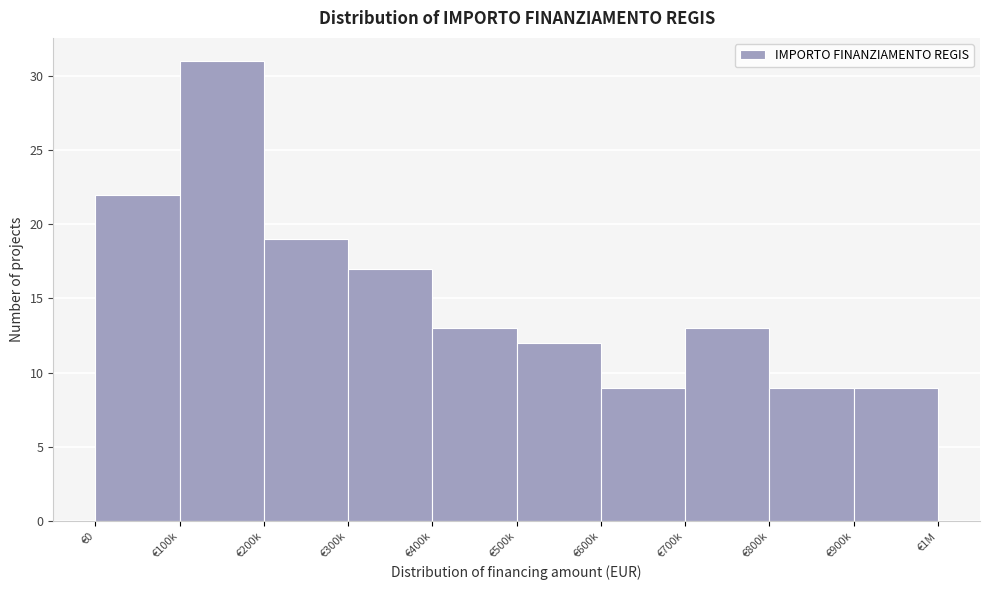

Reading left to right, extract all data points from this chart.

€0=22	€100k=31	€200k=19	€300k=17	€400k=13	€500k=12	€600k=9	€700k=13	€800k=9	€900k=9